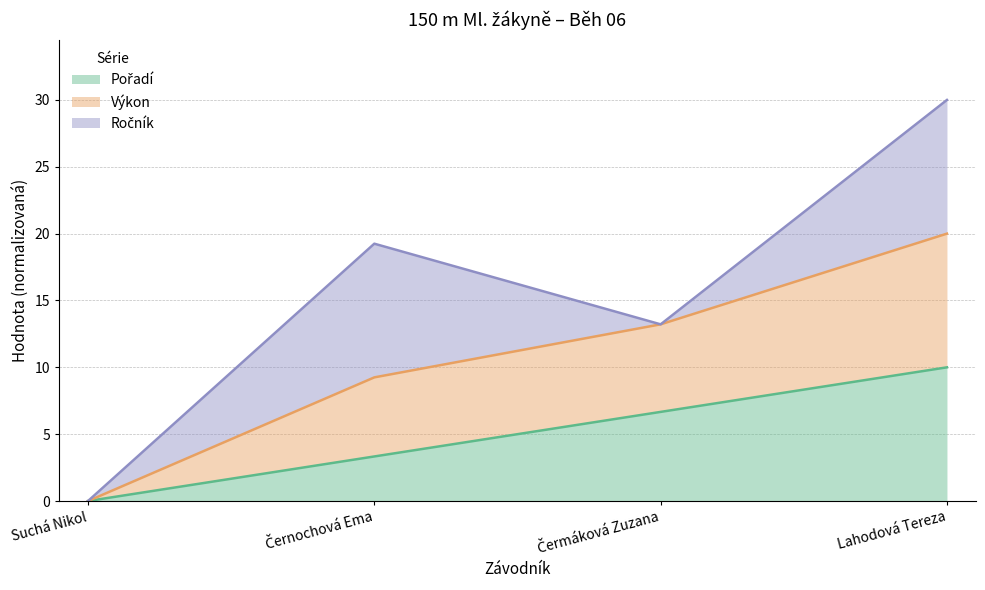

Where does the Pořadí series first go above 6?

Čermáková Zuzana